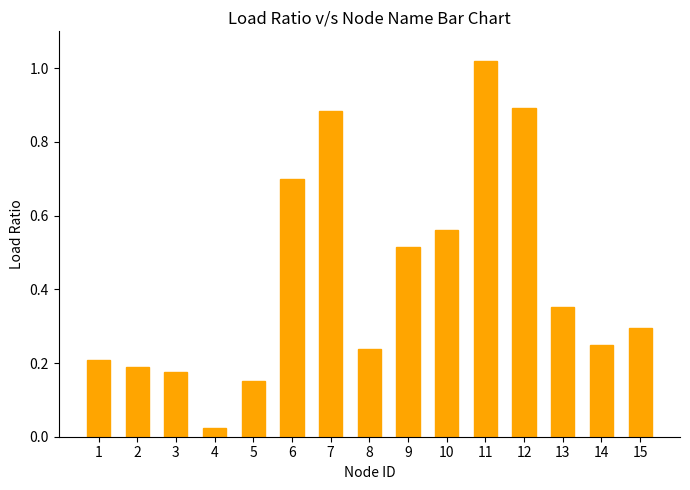

What is the sum of the values at 8 and 10?

0.8